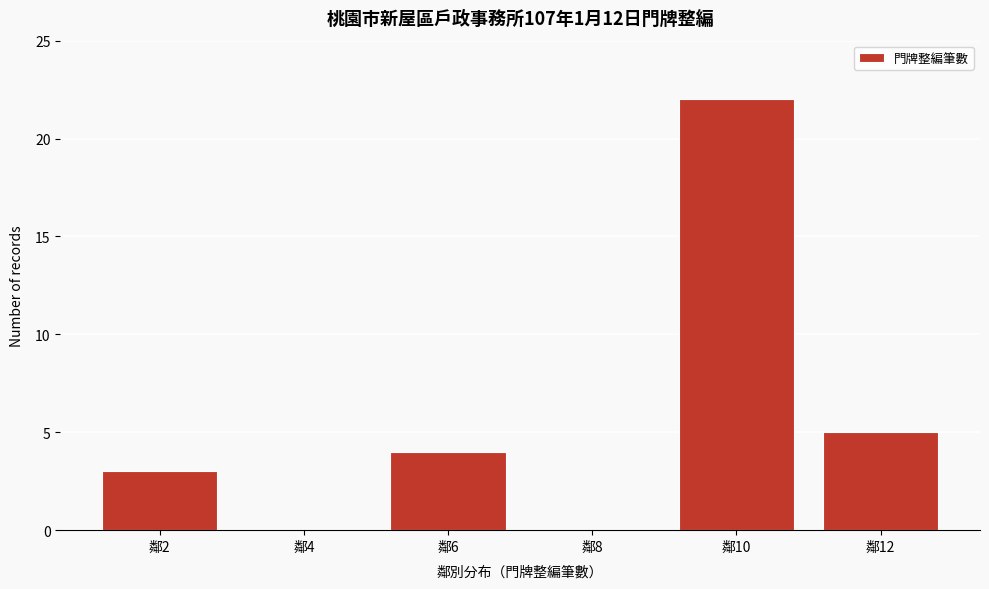

Reading right to left, list all the values displayed in this chart.

鄰12=5	鄰10=22	鄰8=0	鄰6=4	鄰4=0	鄰2=3